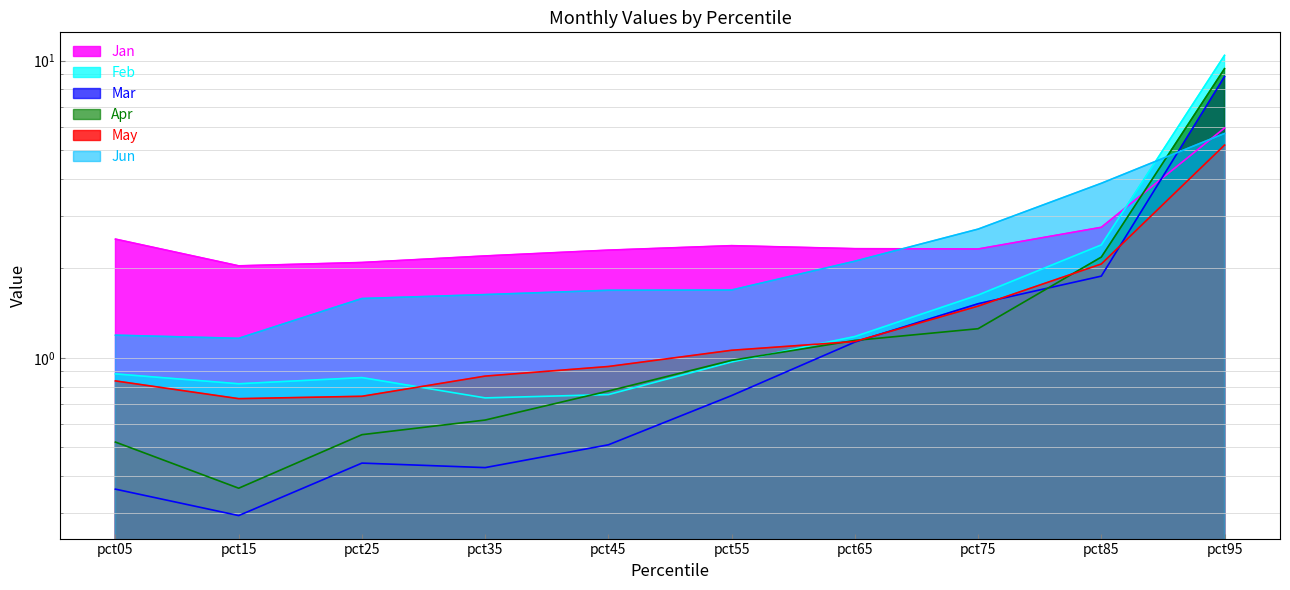

The Feb series shows 1.6 at pct75. True or false?

True